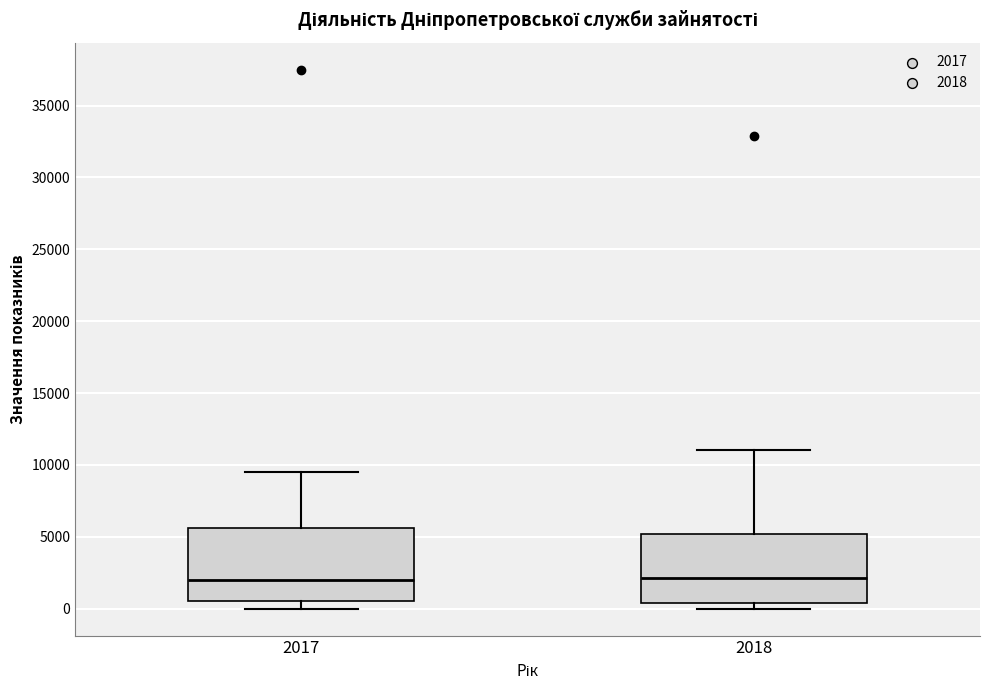

Reading left to right, transcribe this box plot: for each box, give where its median line is, the range the box spans, and where its two whiskers end, as read against the y-axis. The values are not printed on the chart, so give them approximately, as read against the axis.

2017: median 2000, box 500 to 5500, whiskers 0 to 9500
2018: median 2000, box 500 to 5000, whiskers 0 to 11000